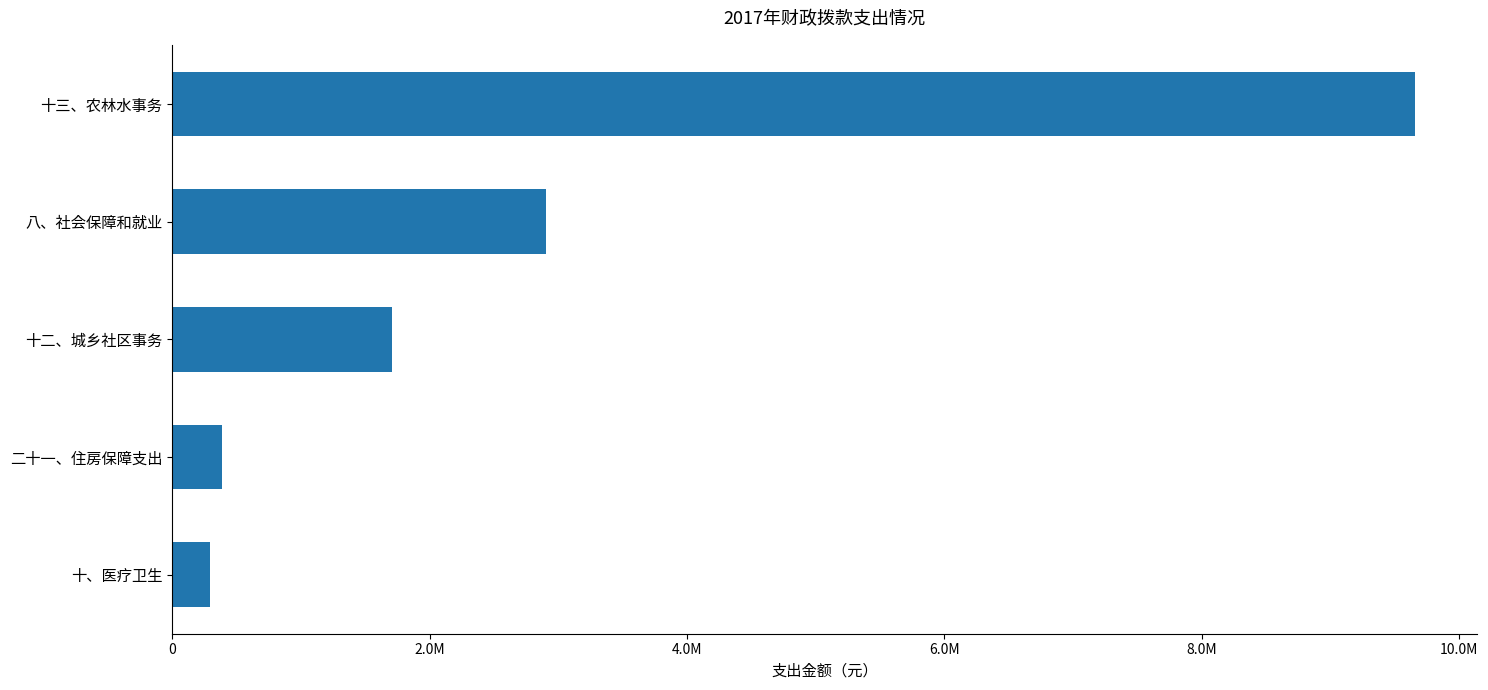

What is the smallest value displayed?

292145.8